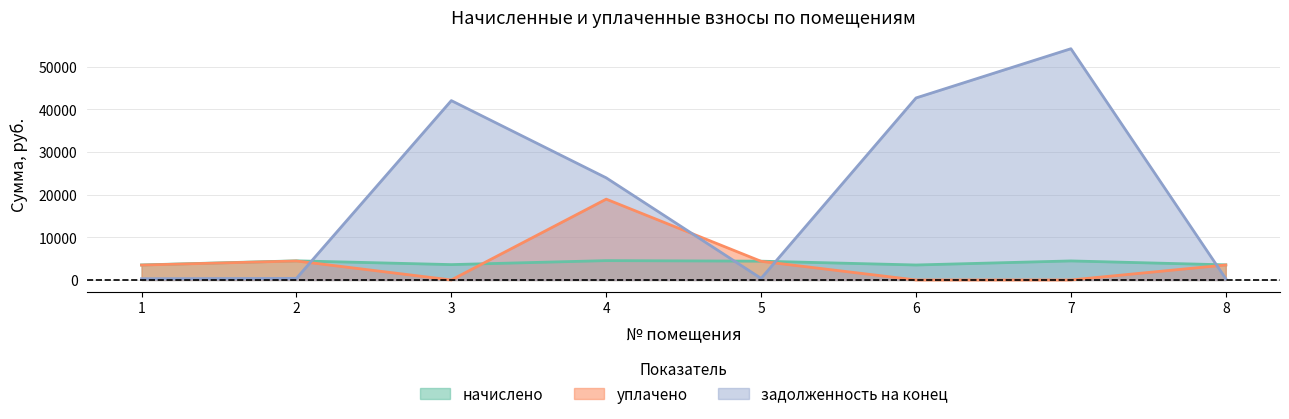

True or false: задолженность_кон has a value of 570.8 at 5.

False